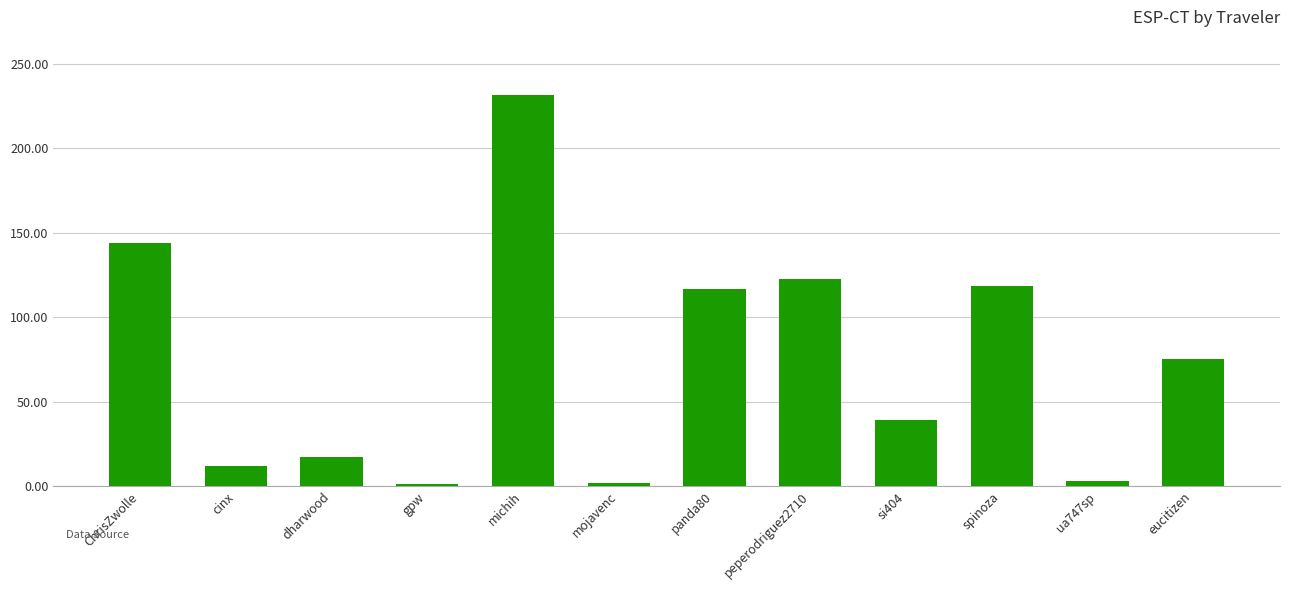

Read the value at michih.

231.2